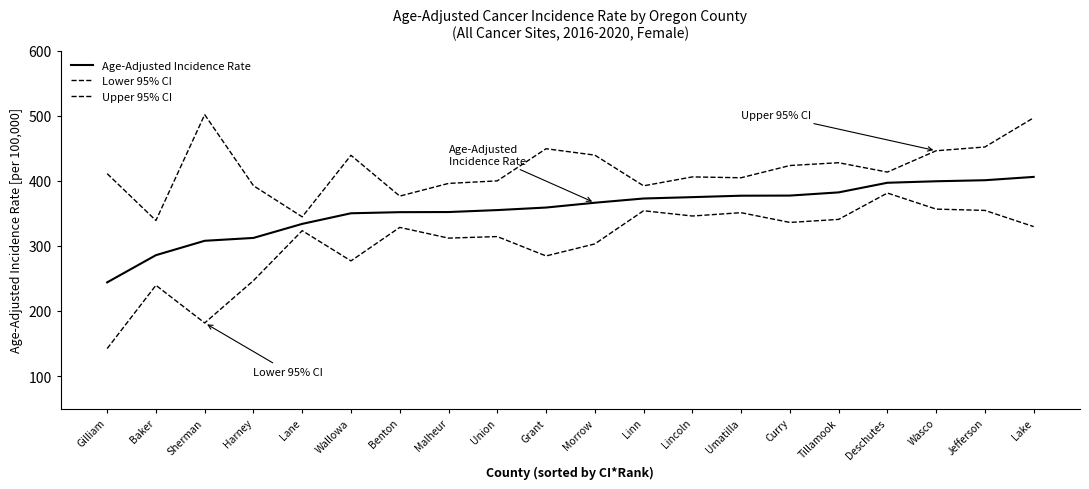

At how many categories does at least one series exceed 192?

20